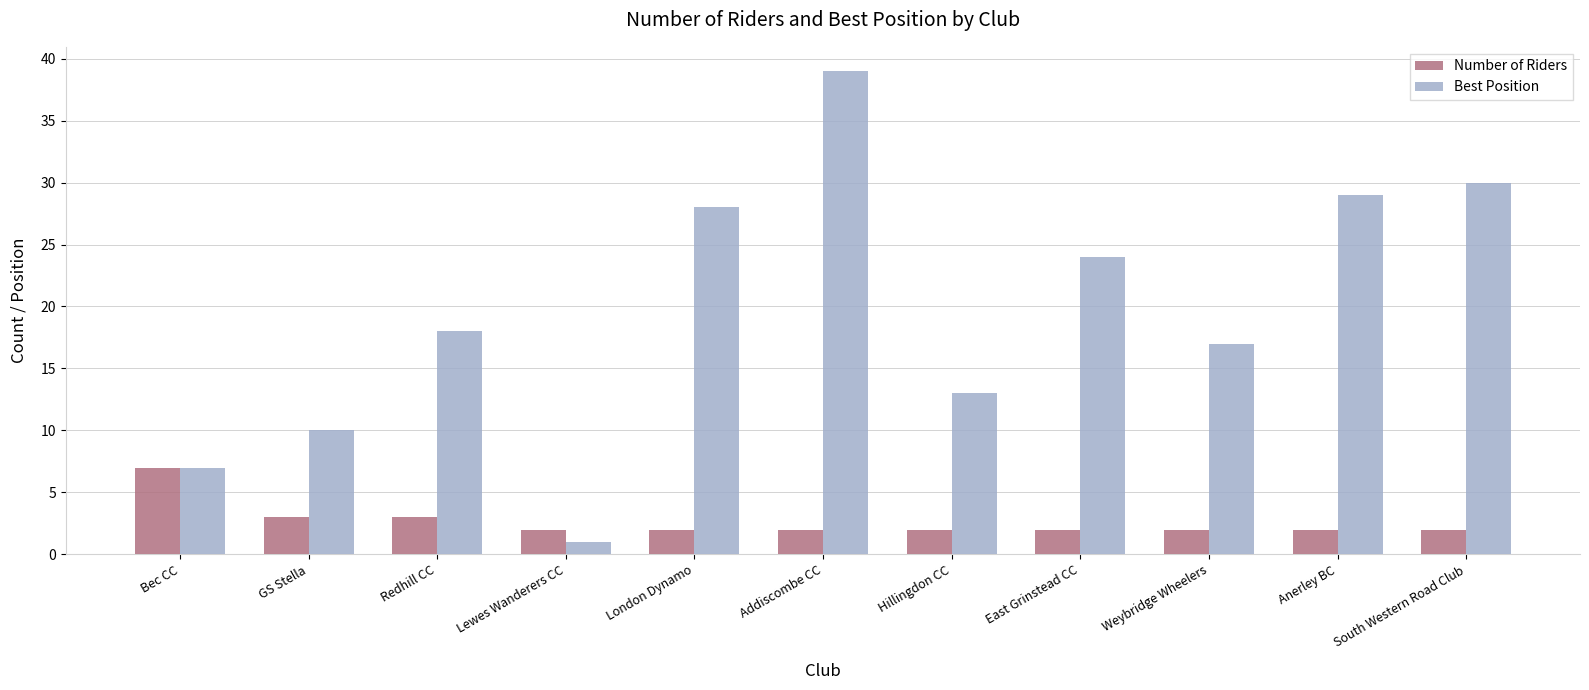

Which series changed the most between Lewes Wanderers CC and Hillingdon CC?

Best Position